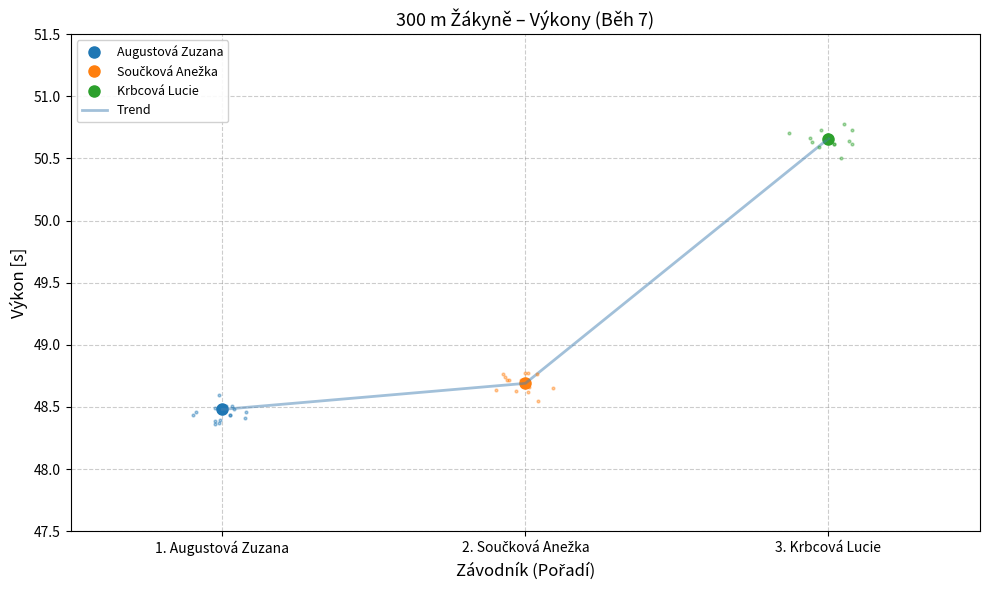

Is this an area chart (filled region under the line)?

No